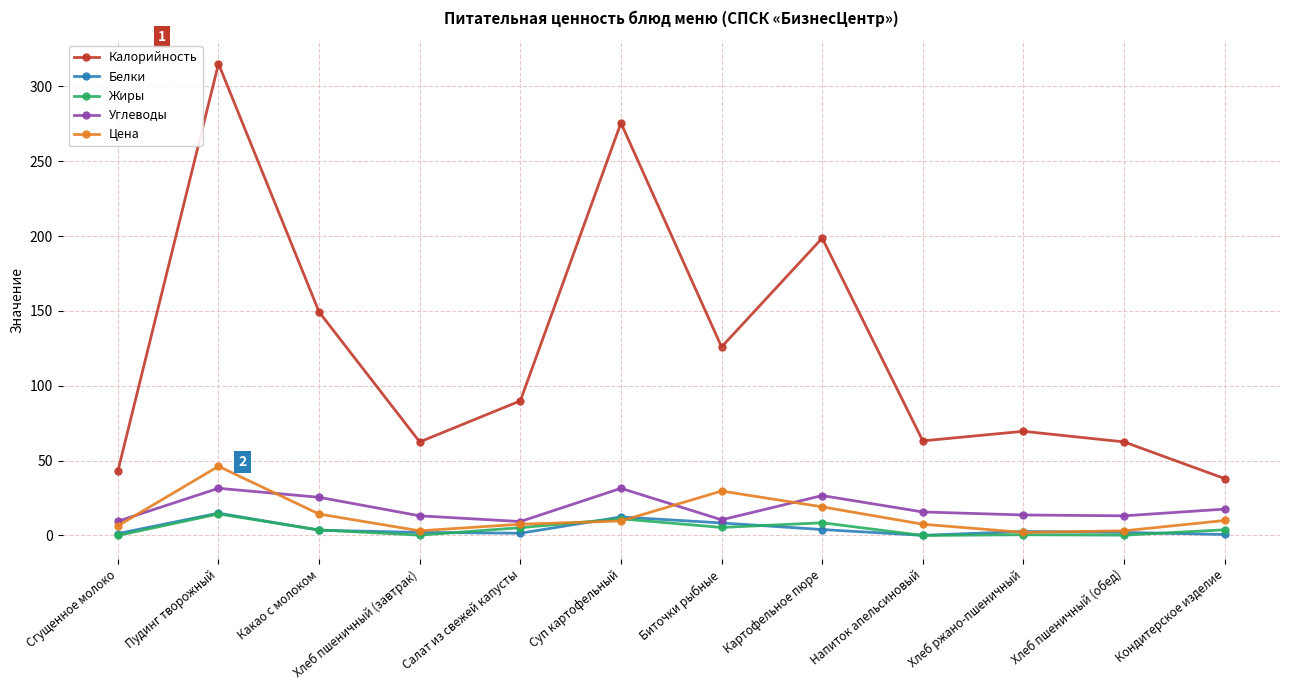

At which category does the chart reach its peak across all series?

Пудинг творожный